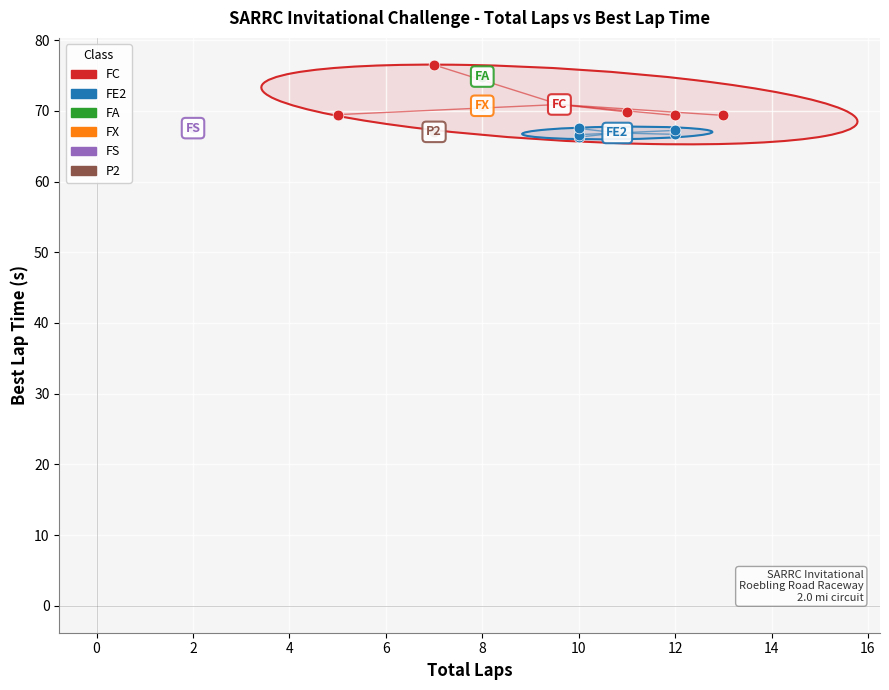

What are all the series names shown in the legend?

FC, FE2, FA, FX, FS, P2